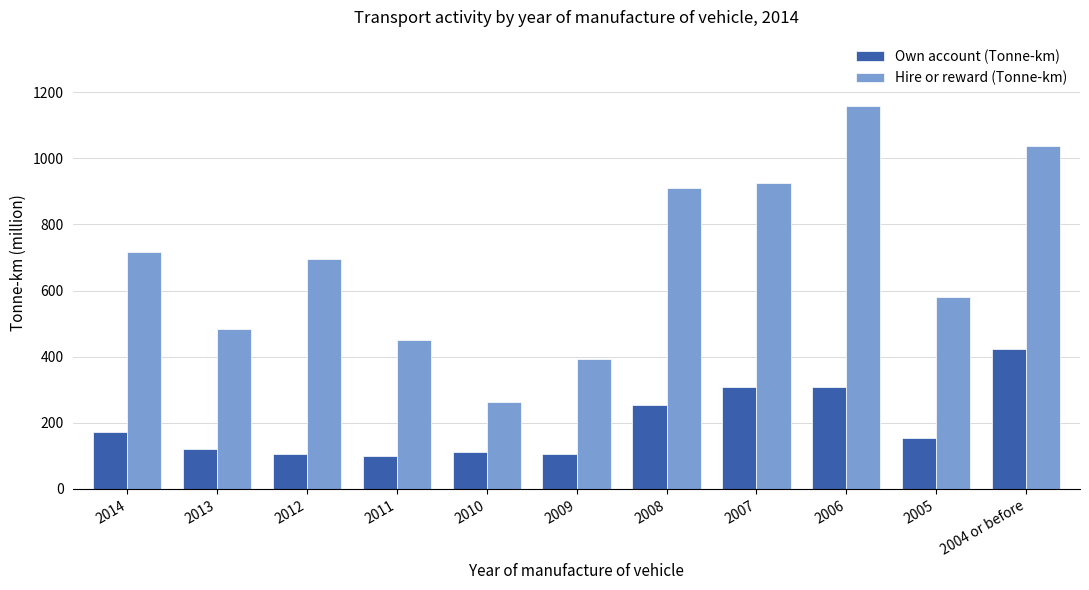

At which label is Own account (Tonne-km) closest to 262?

2008